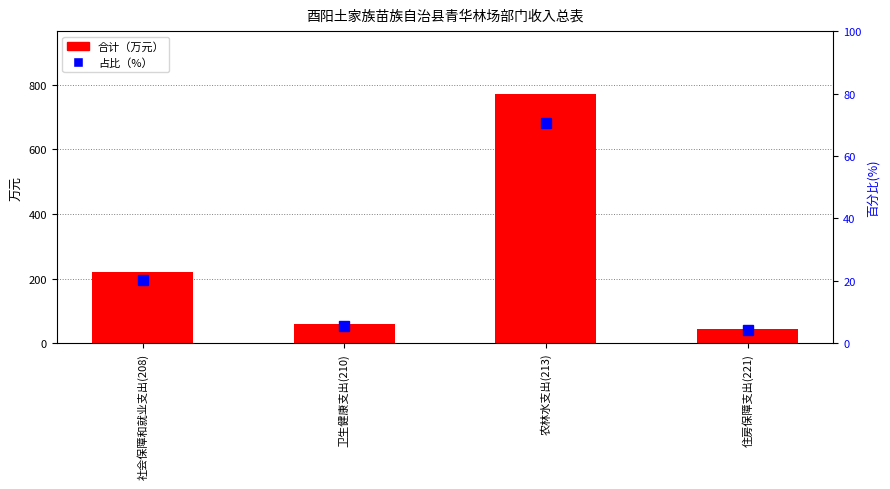

What is the label of the 2nd bar from the left?

卫生健康支出(210)